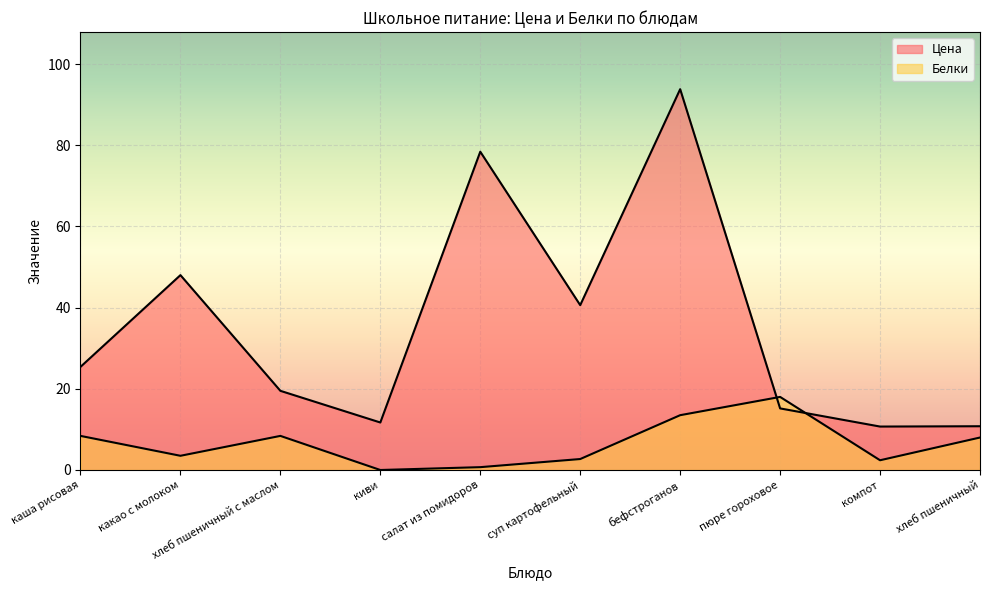

The value of Белки at компот is 2.4. True or false?

True